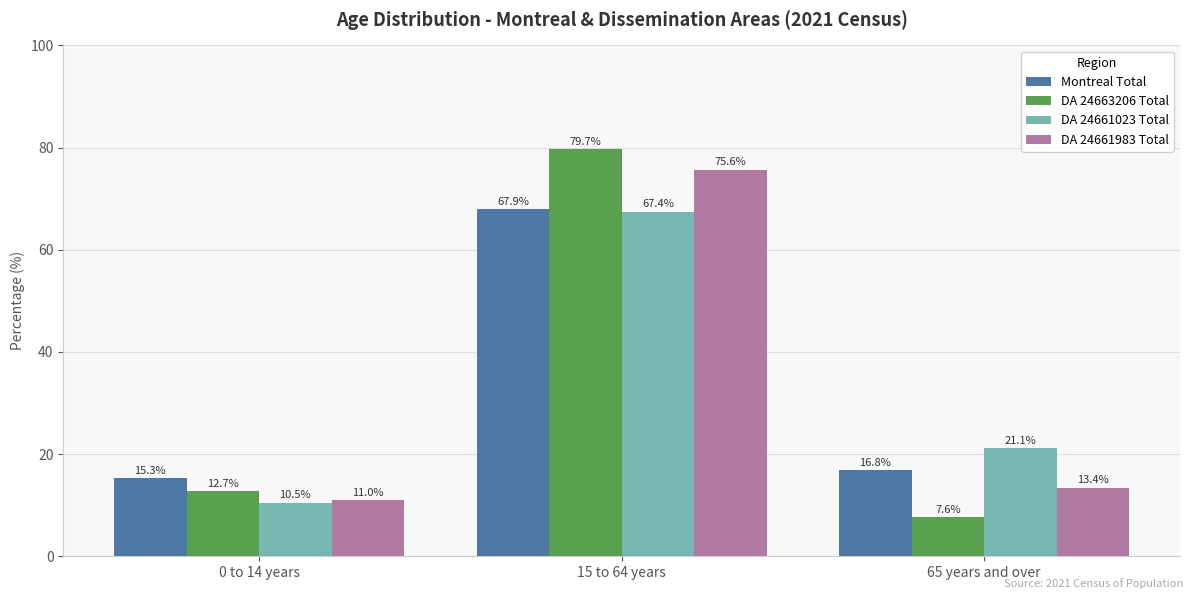

What position from the right is 0 to 14 years?

3